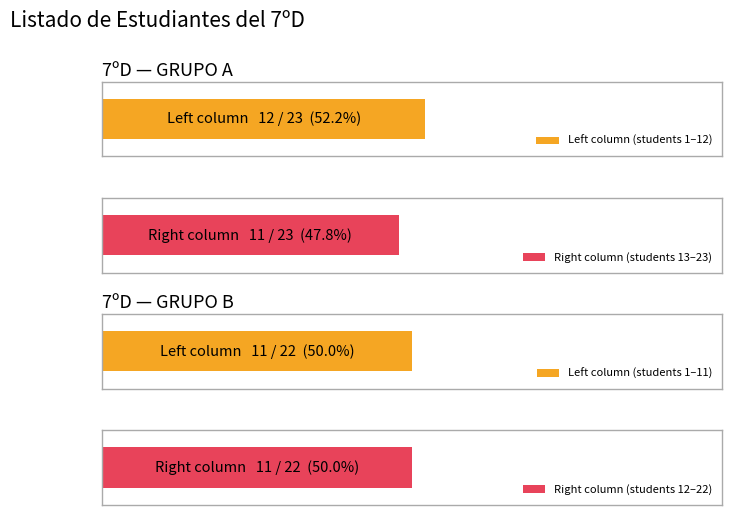

The GRUPO B series shows 20 at GRUPO A. True or false?

False